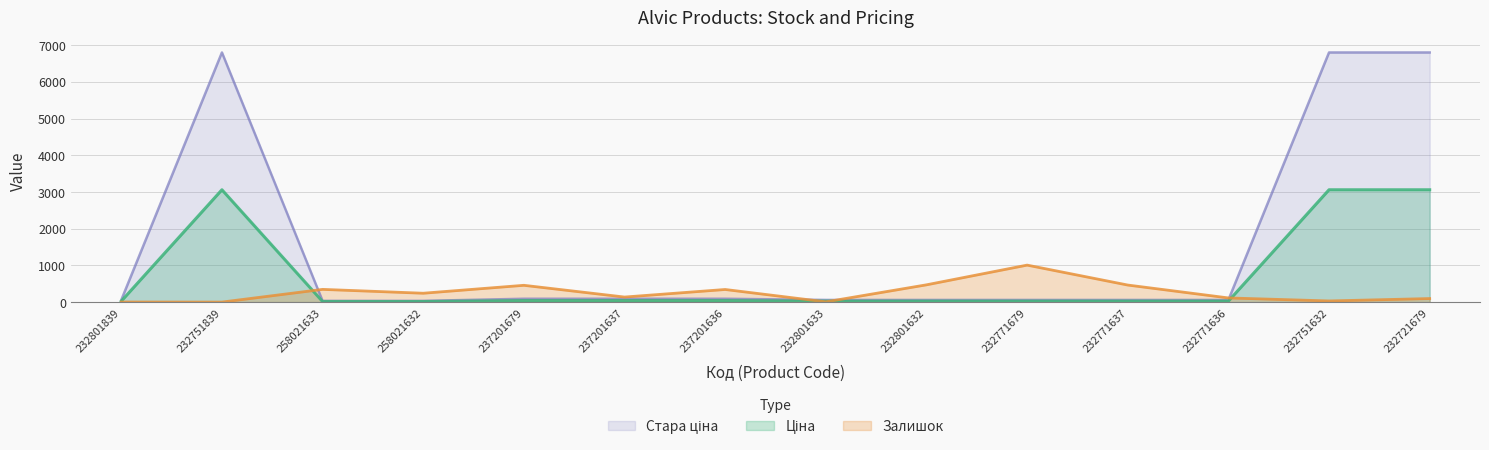

True or false: Стара ціна has more than 1 points higher than both neighbors.

False